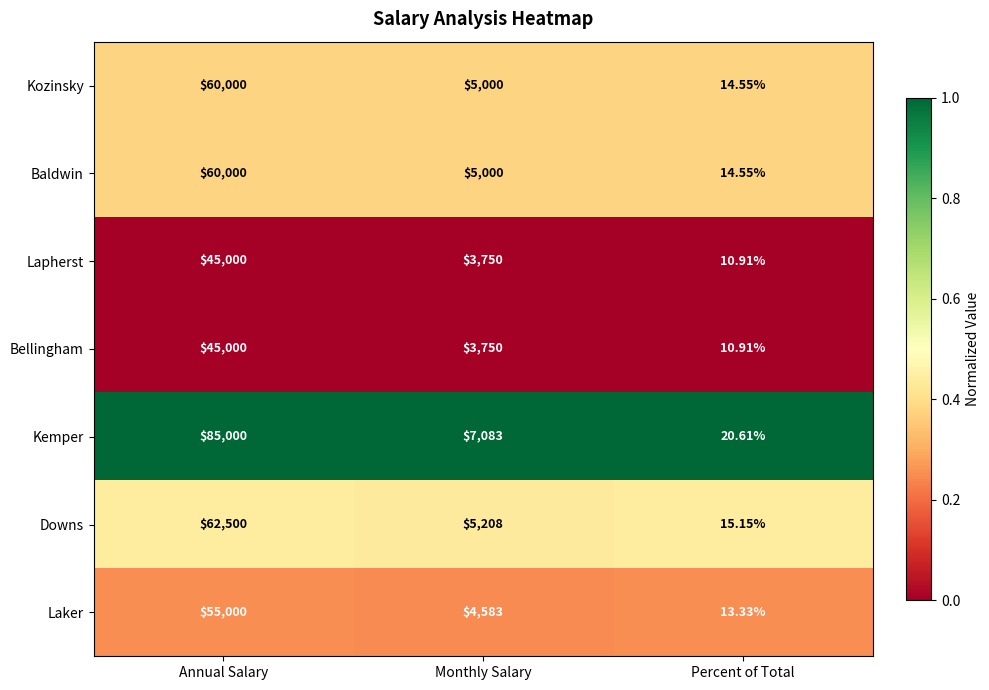

Between Monthly Salary and Percent of Total, which series saw the biggest shift?

Kemper